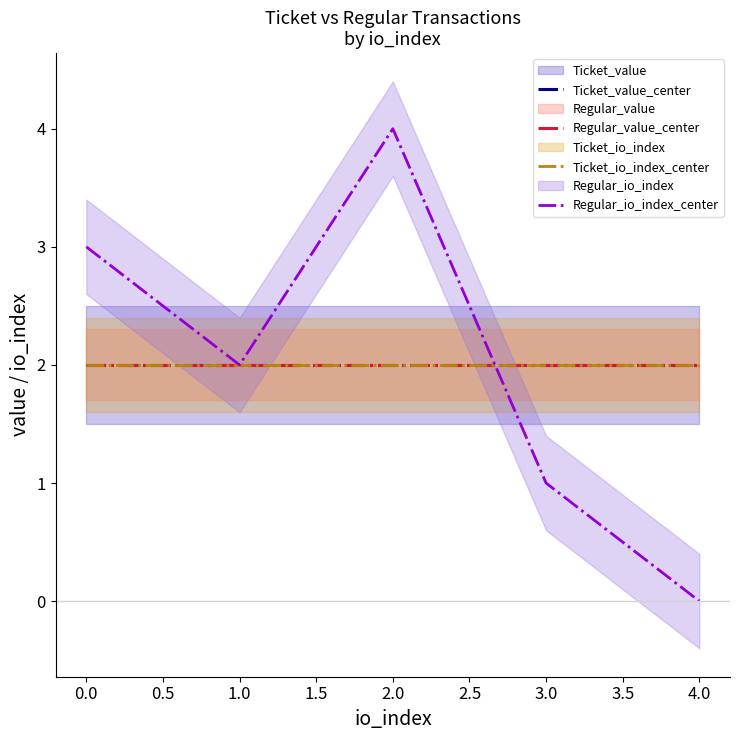

Which series has the widest spread of values?

Regular_io_index_center